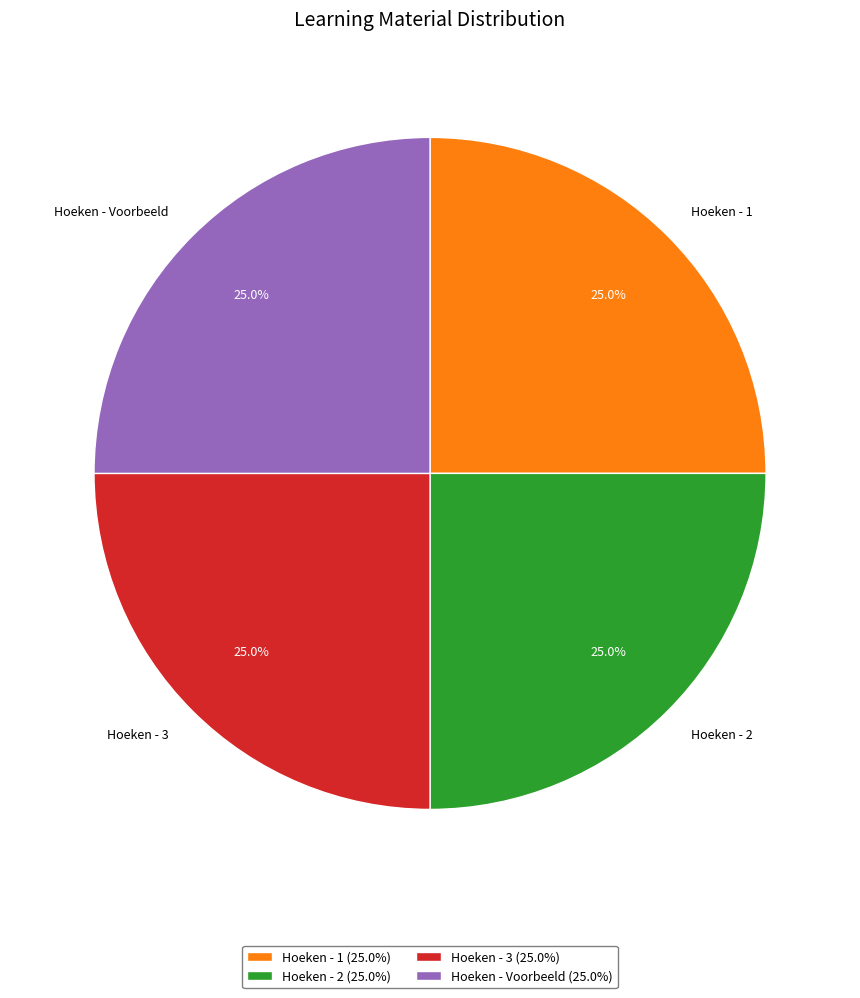

Is there a majority slice in this chart?

No